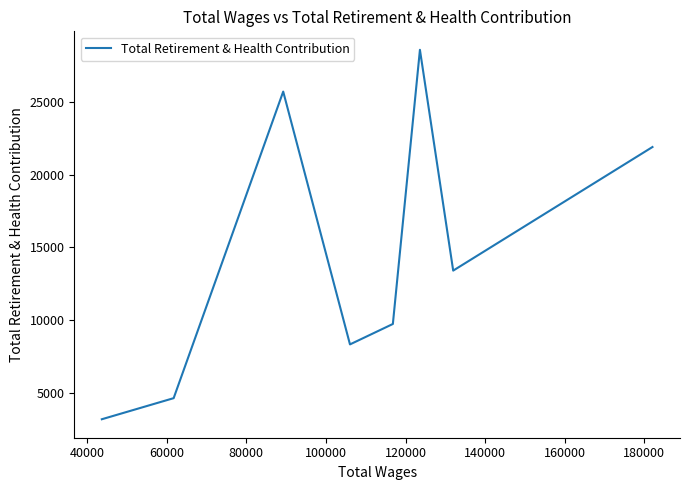

What is the average value?

14434